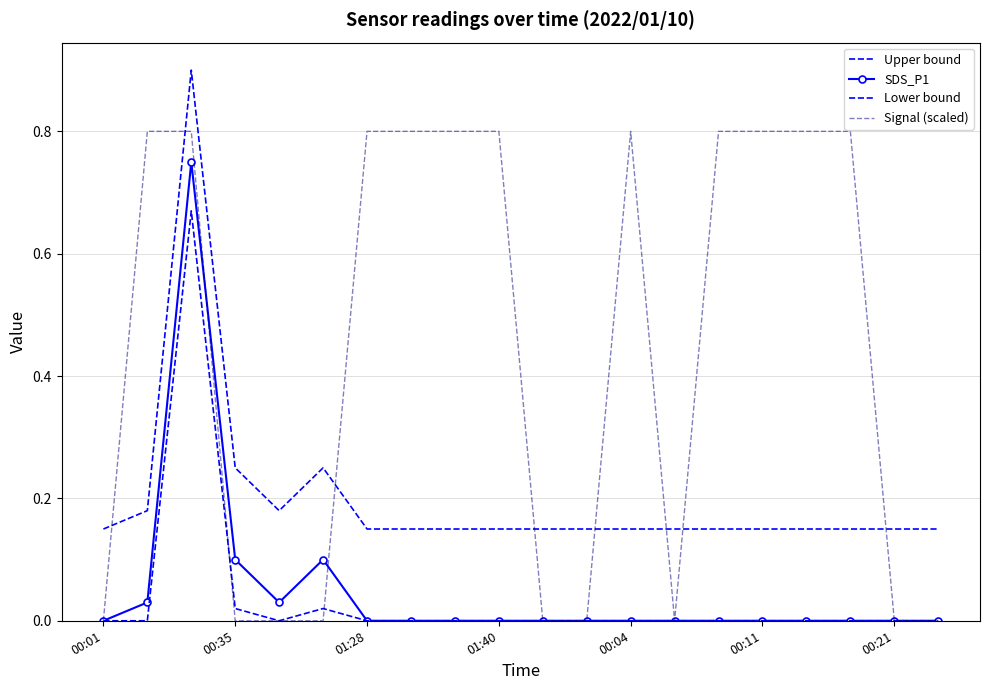

How many interior local peaks does the Upper bound series have?

2